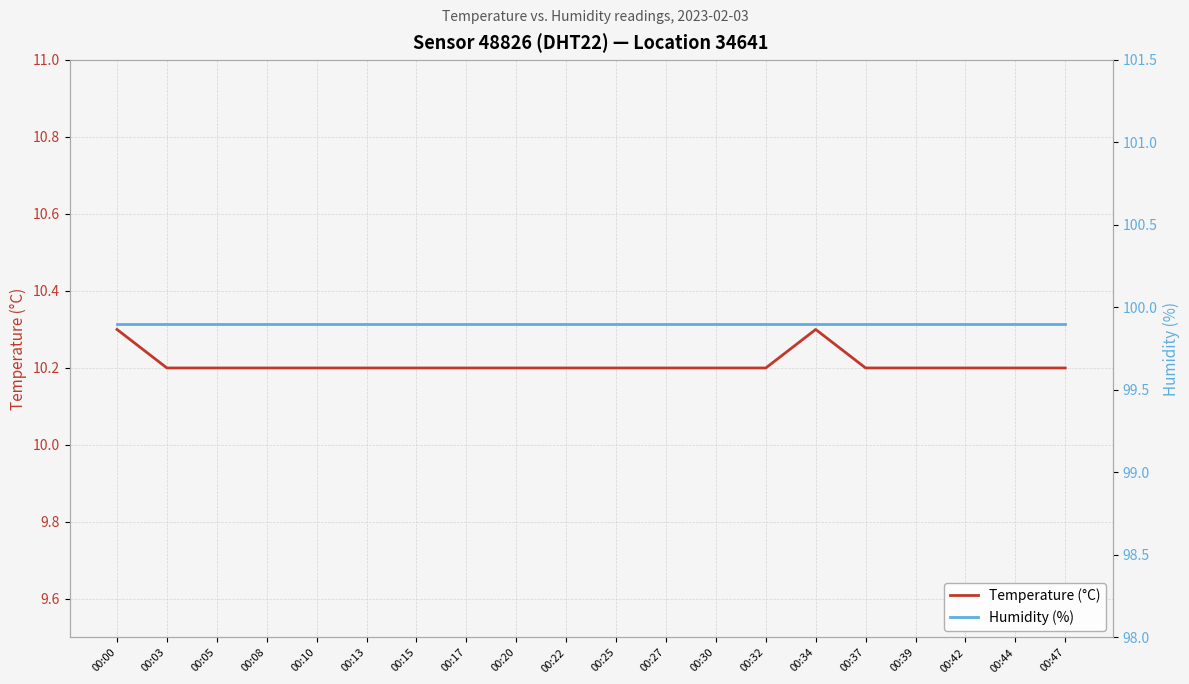

Reading right to left, list all the values displayed in this chart.

Temperature (°C): 10.2	10.2	10.2	10.2	10.2	10.3	10.2	10.2	10.2	10.2	10.2	10.2	10.2	10.2	10.2	10.2	10.2	10.2	10.2	10.3
Humidity (%): 99.9	99.9	99.9	99.9	99.9	99.9	99.9	99.9	99.9	99.9	99.9	99.9	99.9	99.9	99.9	99.9	99.9	99.9	99.9	99.9